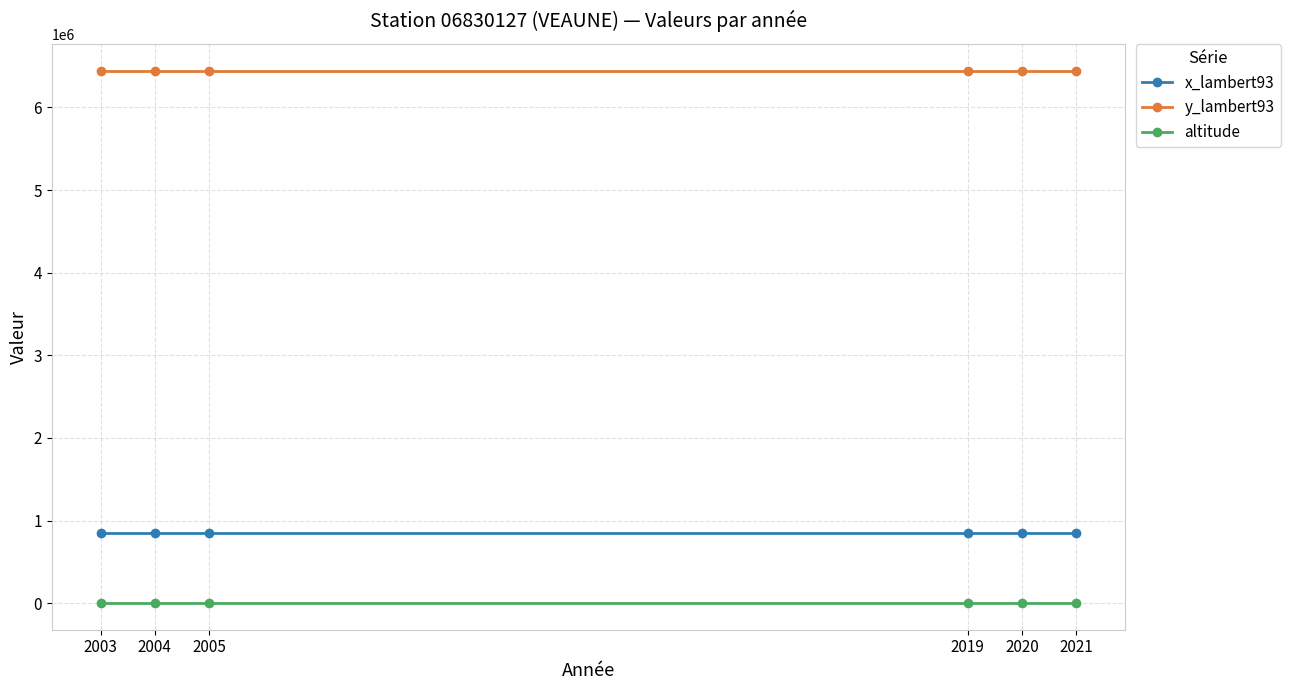

What is the total value across all series at 2004?

7299000